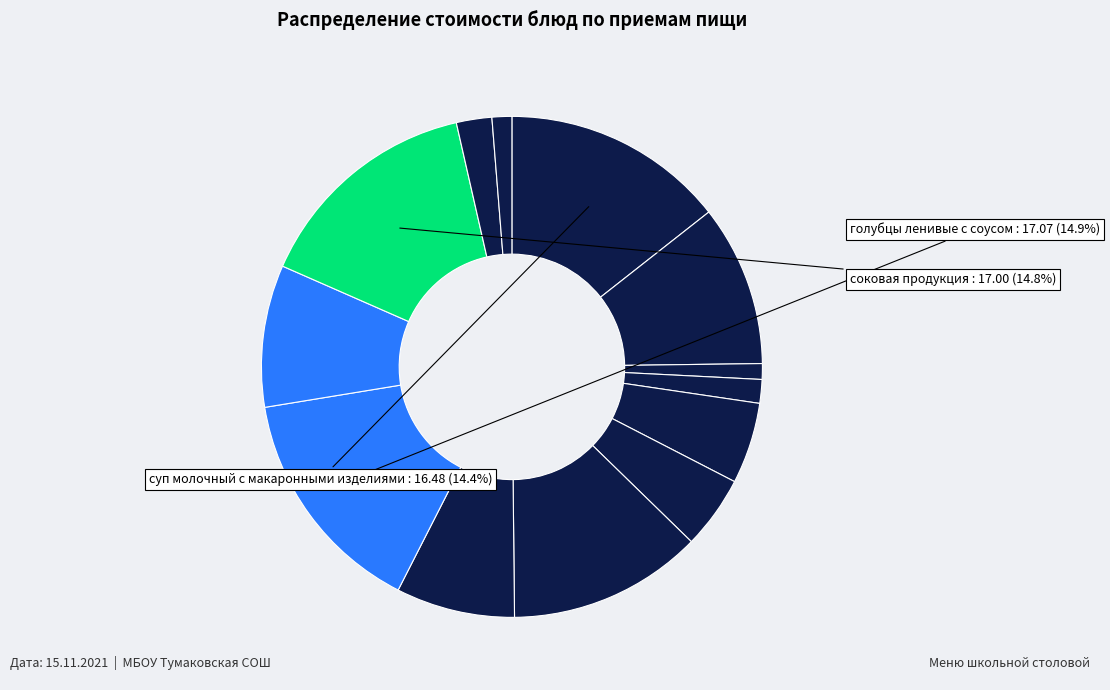

How many slices are in this pie chart?

13